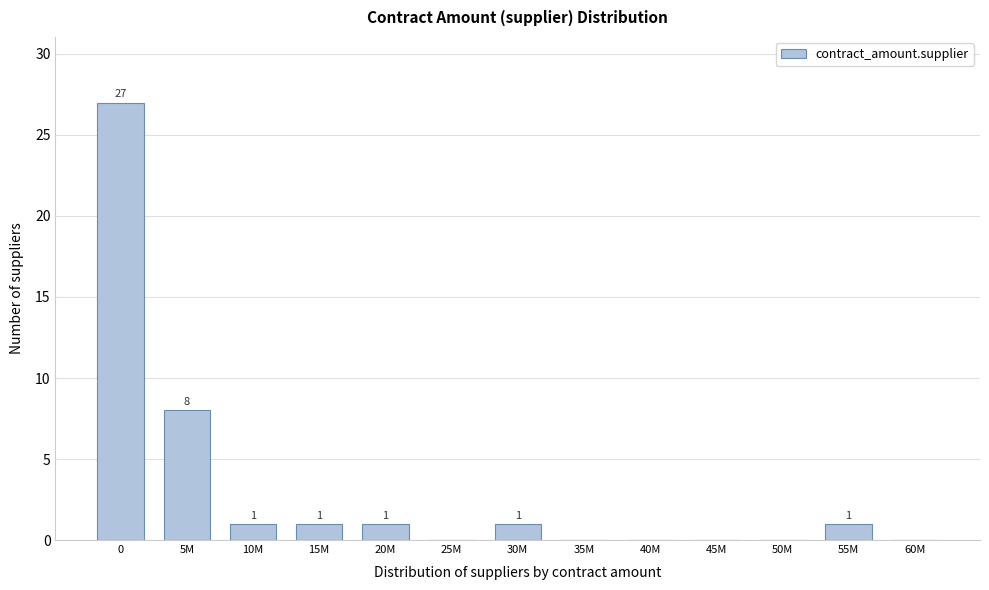

Reading right to left, transcribe all the data shown in this chart.

60M=0	55M=1	50M=0	45M=0	40M=0	35M=0	30M=1	25M=0	20M=1	15M=1	10M=1	5M=8	0=27